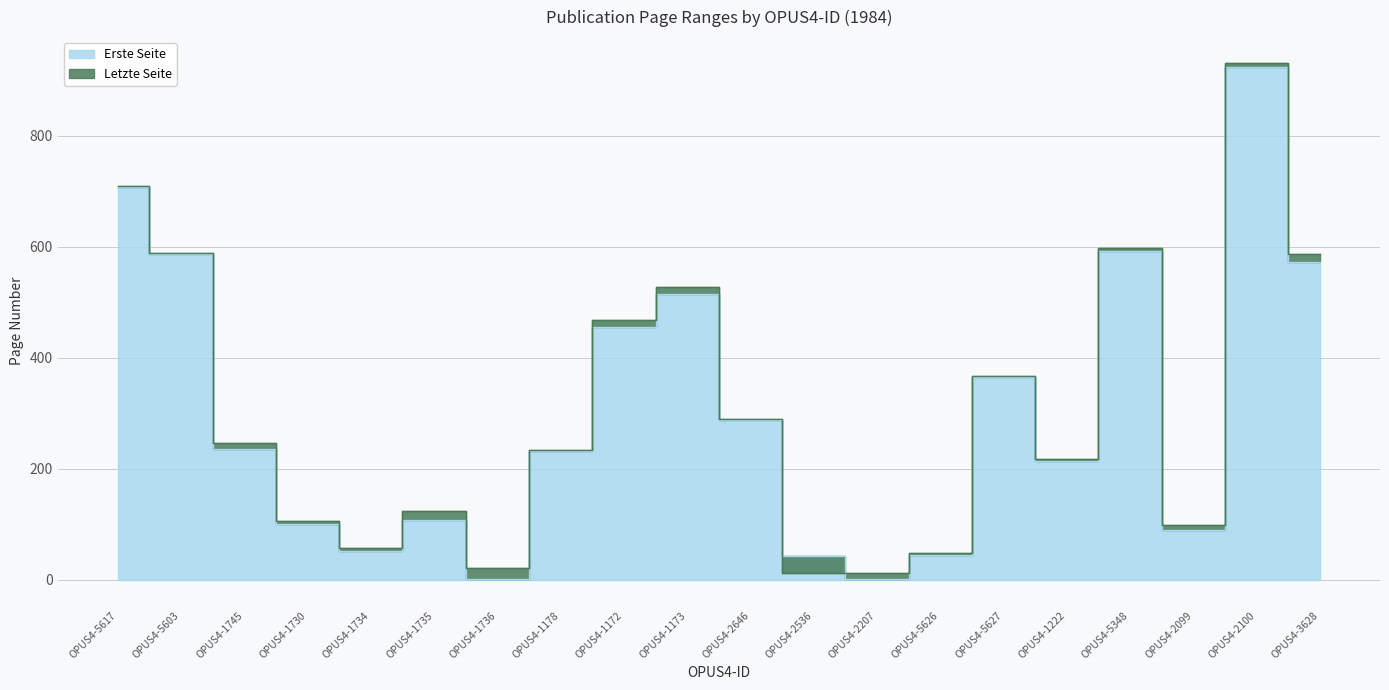

True or false: Erste Seite and Letzte Seite cross at least once.

True